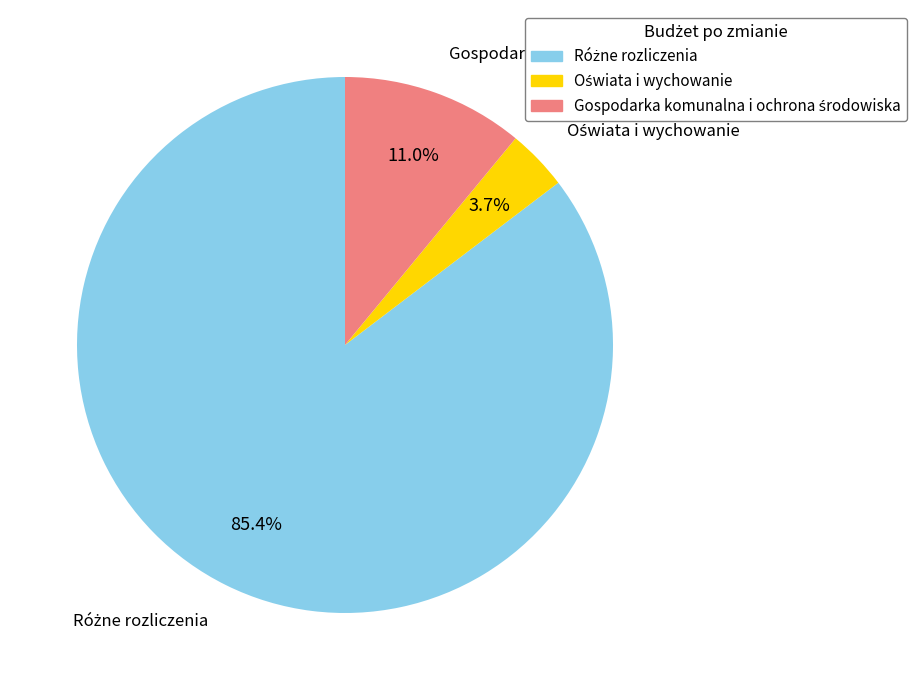

Is there any slice that represents more than half of the pie?

Yes